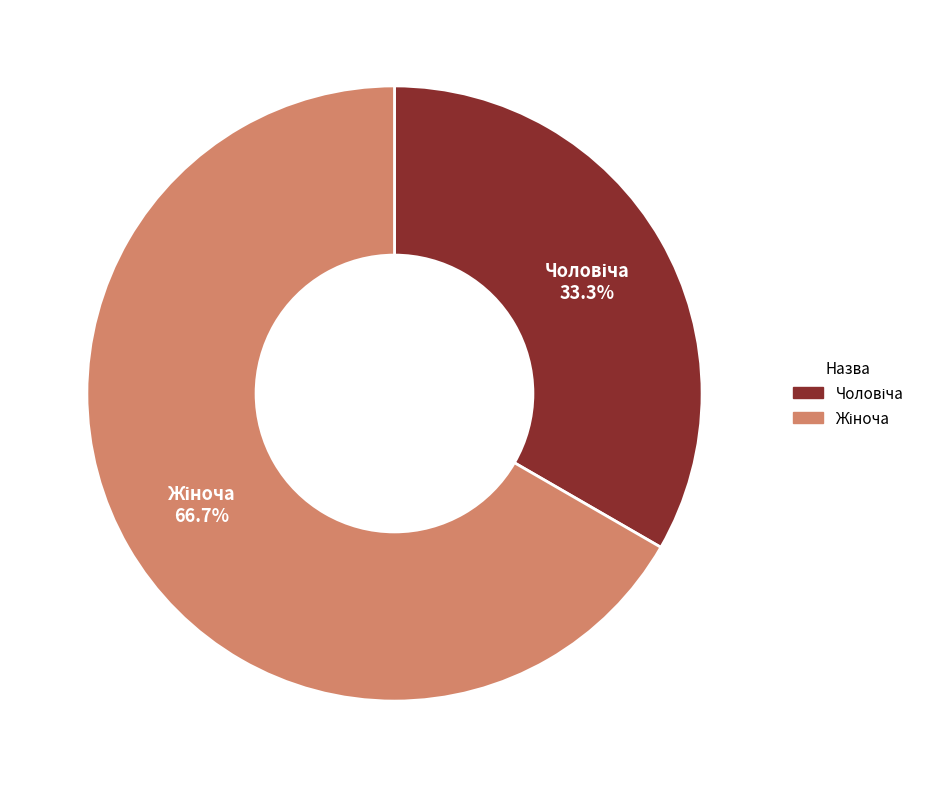

Does any single category account for the majority?

Yes